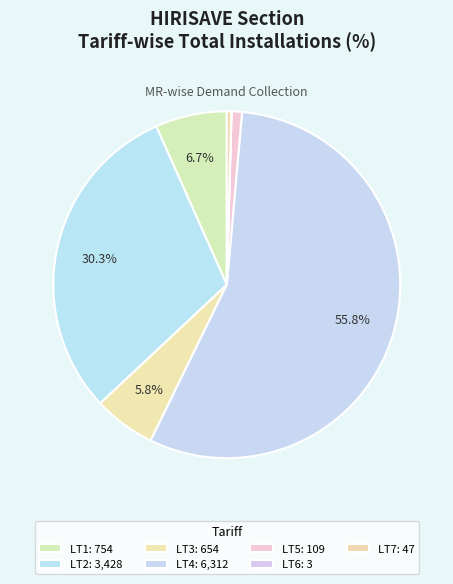

Is the sum of LT7 and LT1 greater than half?

No